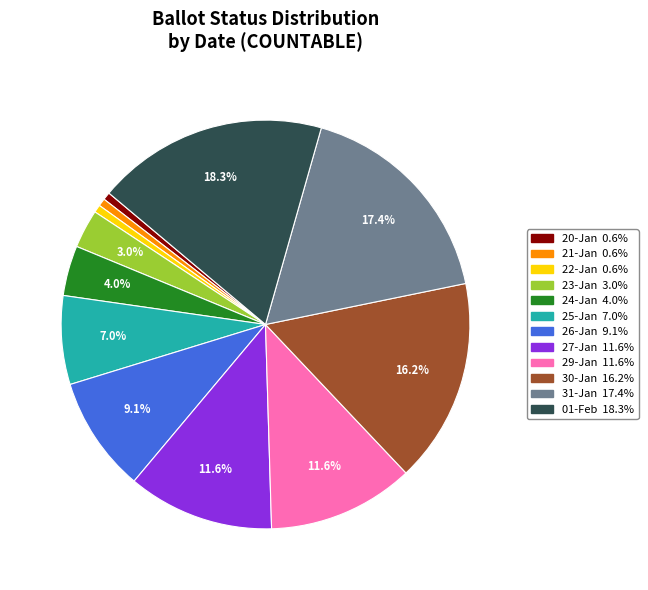

Combined, do 27-Jan and 21-Jan account for over 50%?

No